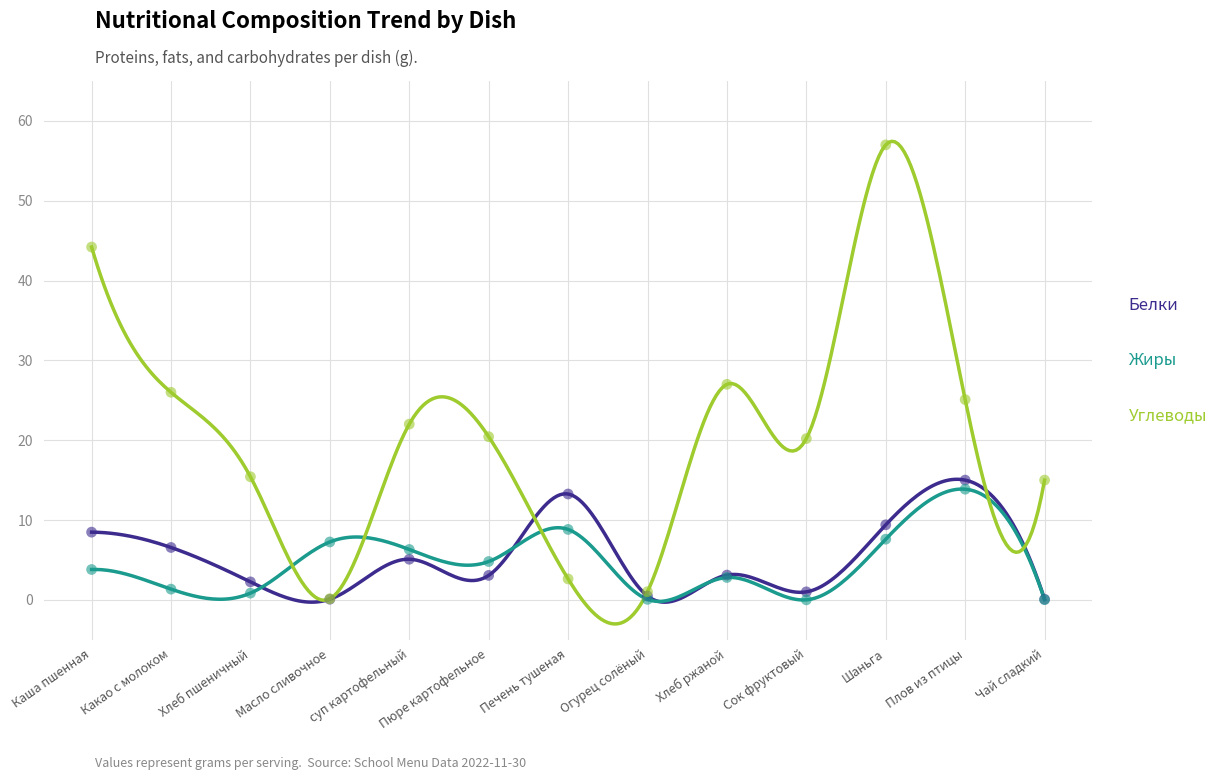

Which series has the widest spread of Y values?

Углеводы